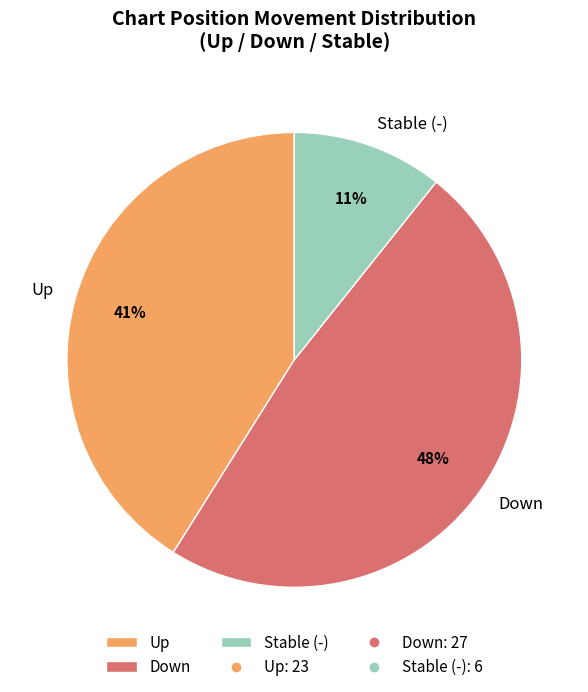

The Down slice represents 48% of the pie. True or false?

True